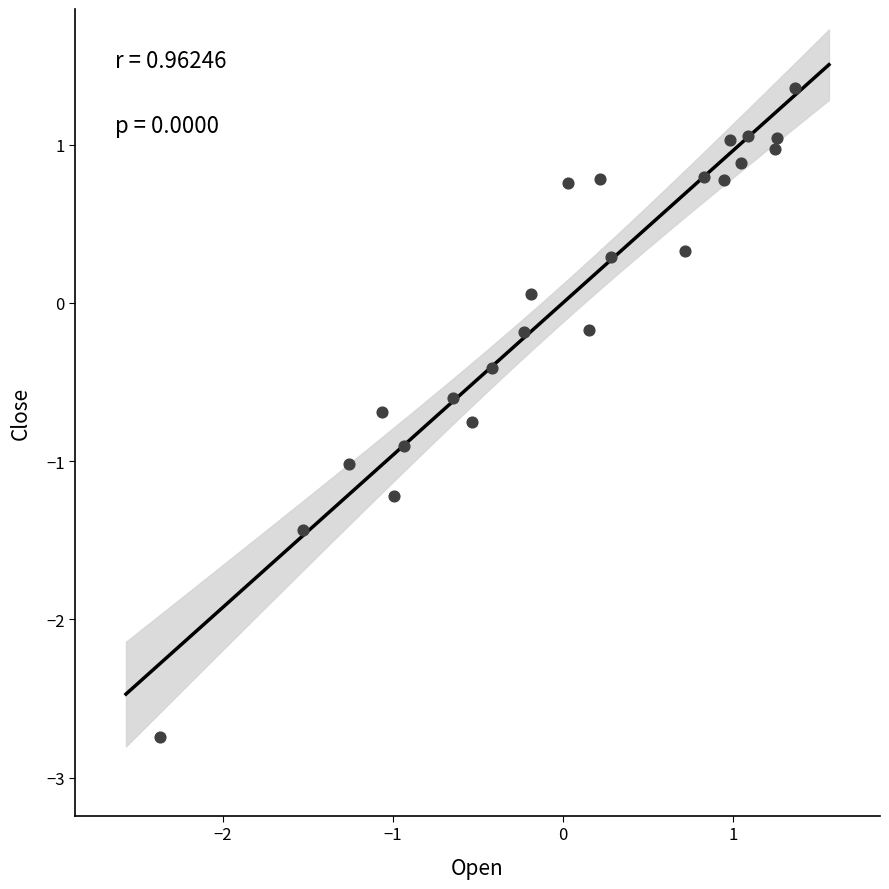

What is the range of Y values (max minus min)?

4.1